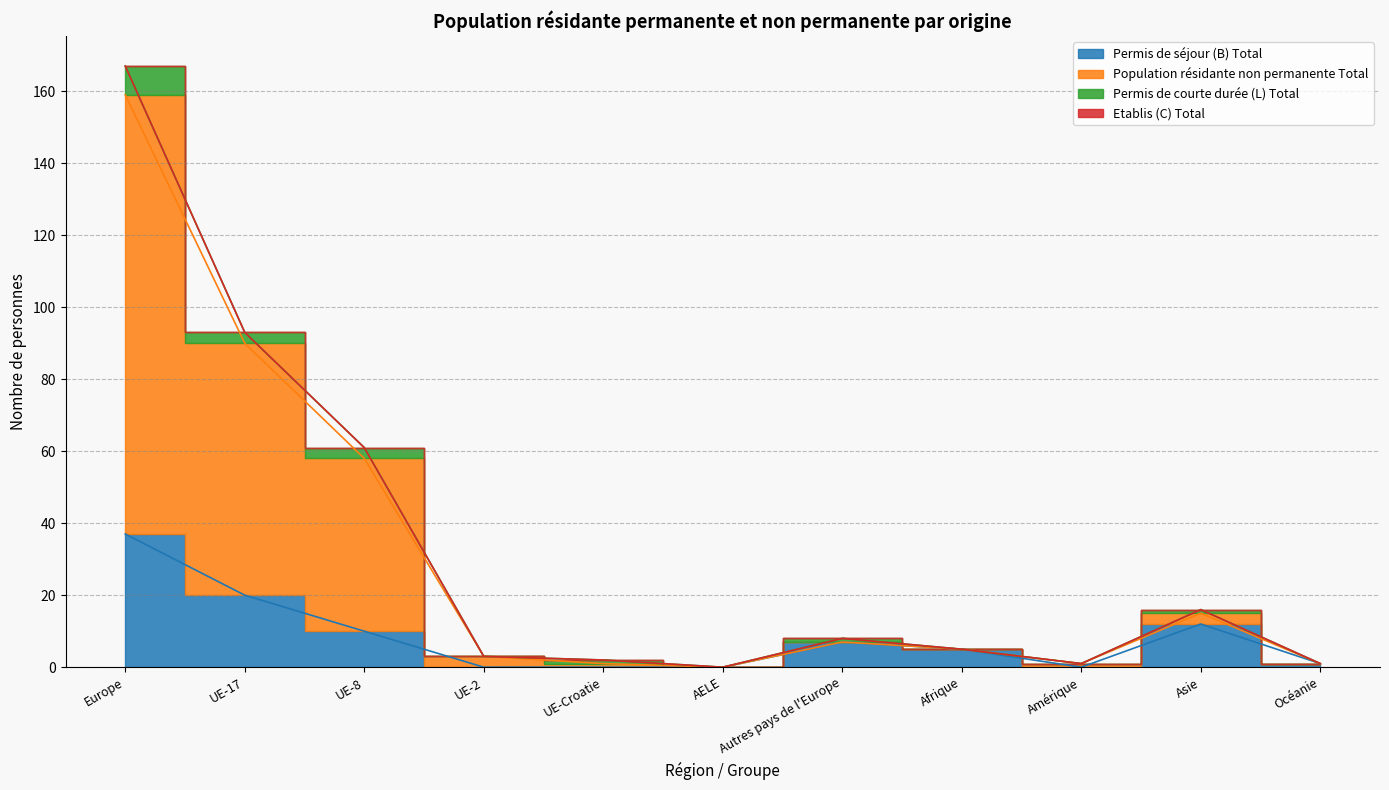

Which label corresponds to the largest value in the chart?

Europe